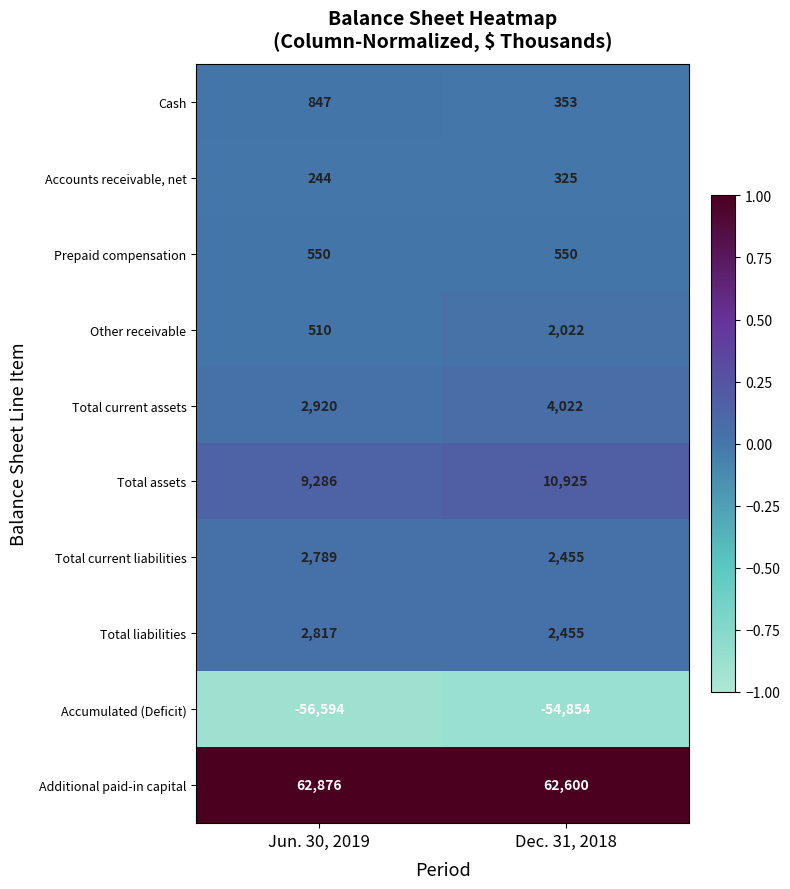

Which label corresponds to the smallest value in the chart?

Jun. 30, 2019